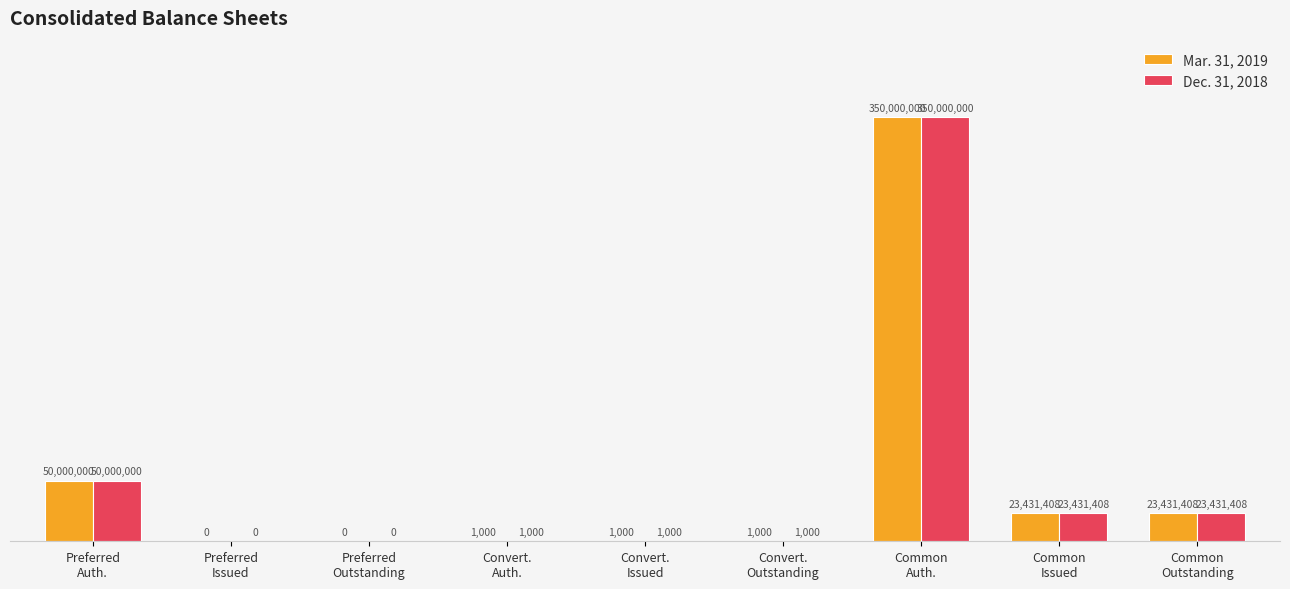

Does the chart contain stacked bars?

No